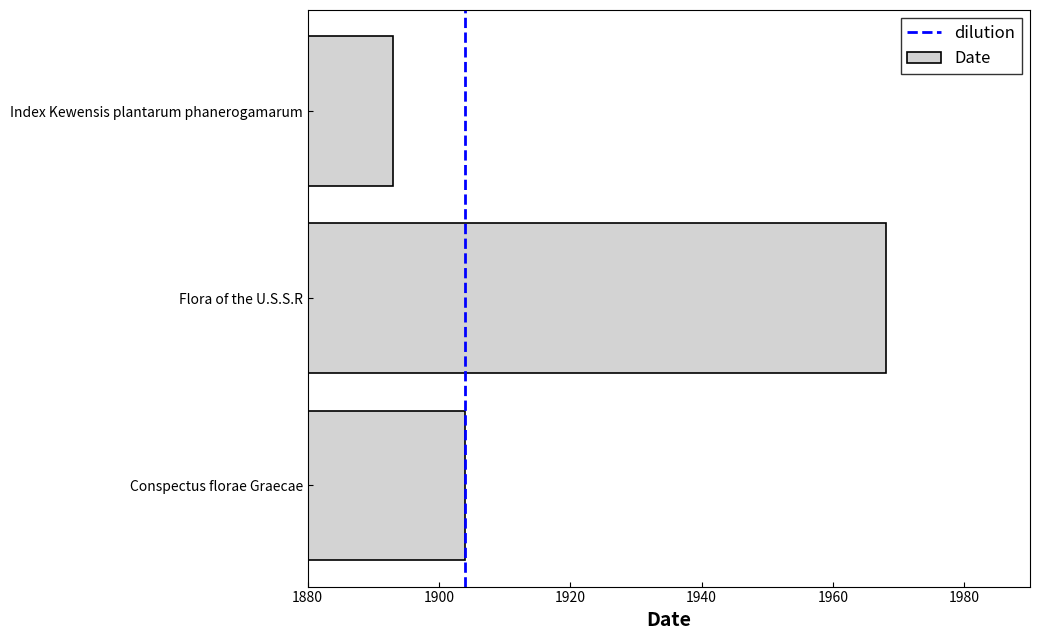

The chart shows a value of 1968 at Flora of the U.S.S.R. True or false?

True